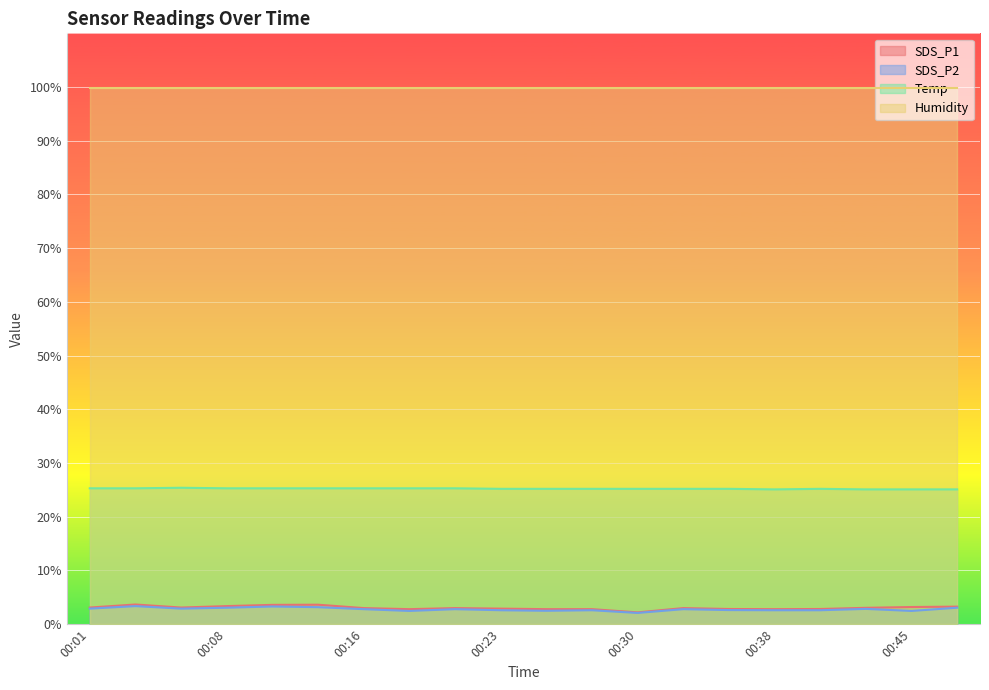

True or false: SDS_P2 and SDS_P1 intersect in this chart.

False